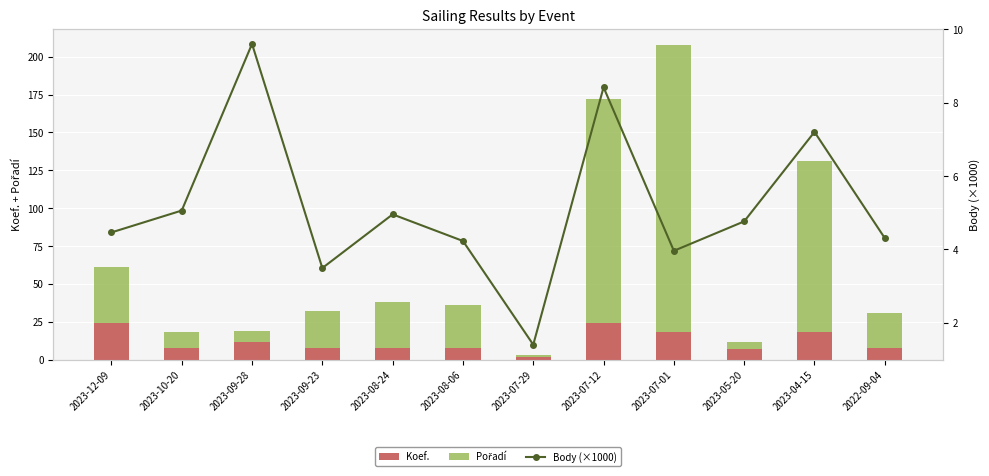

What are all the series names shown in the legend?

Koef., Pořadí, Body (×1000)